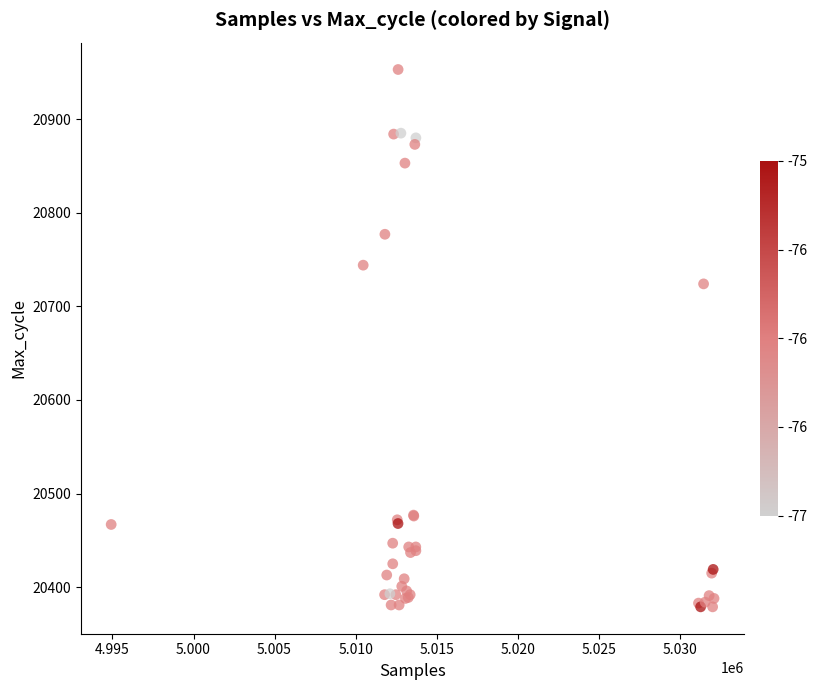

What Y value in the scatter plot is closest to 20666?

20724